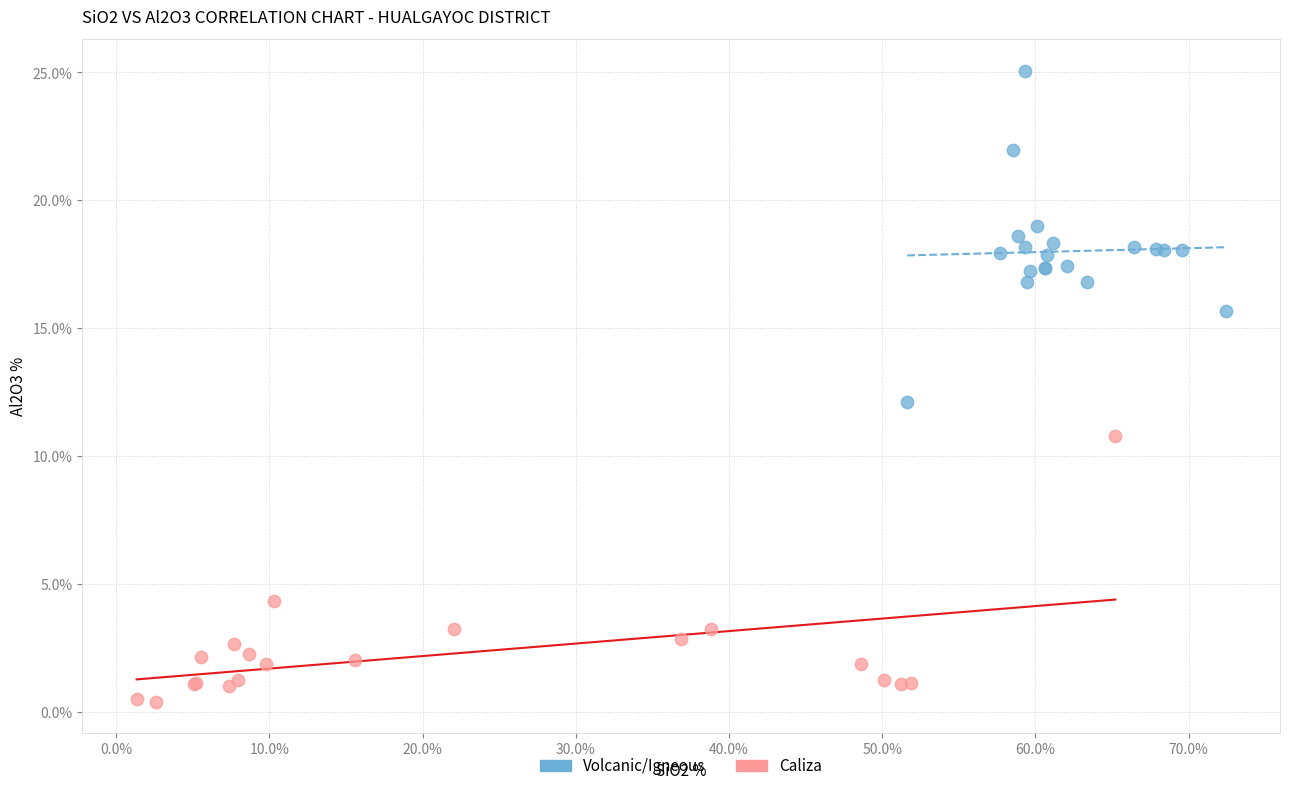

Which series reaches the minimum Y coordinate?

Caliza